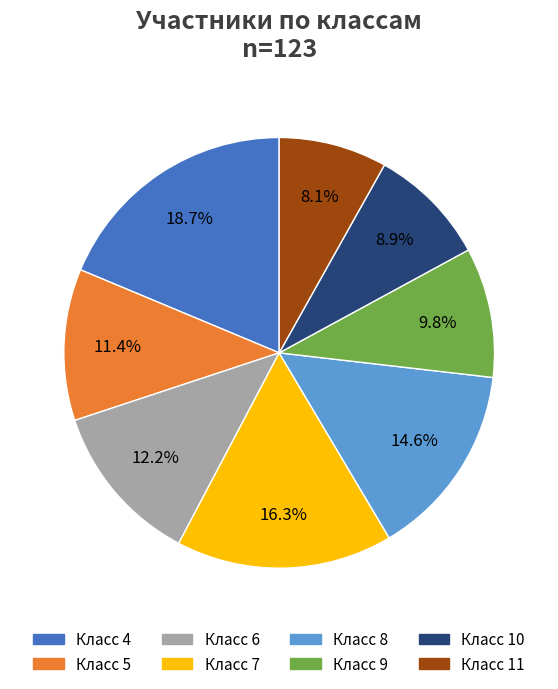

What percentage is the Класс 8 slice, to the nearest percent?

15%